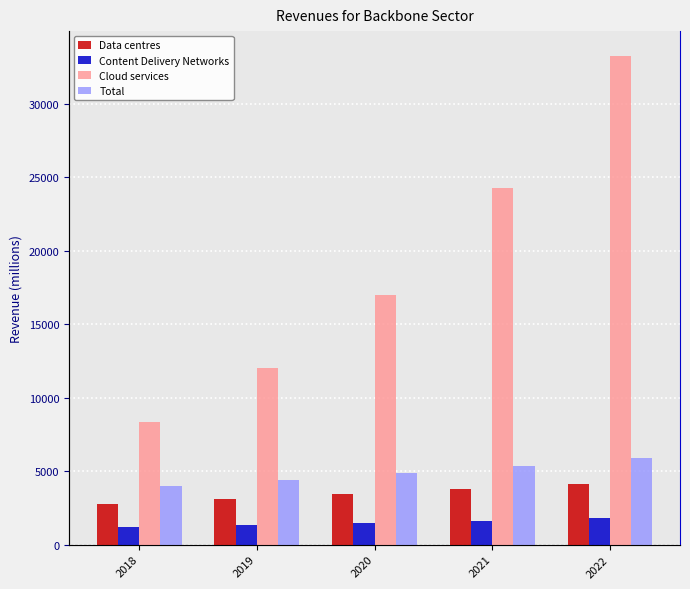

At which category does the chart reach its minimum across all series?

2018